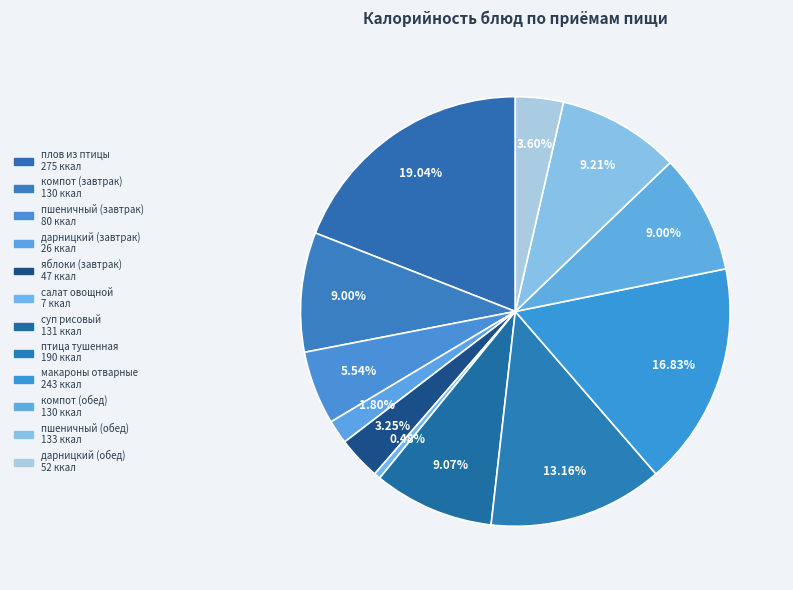

True or false: плов из птицы accounts for 10% of the total.

False